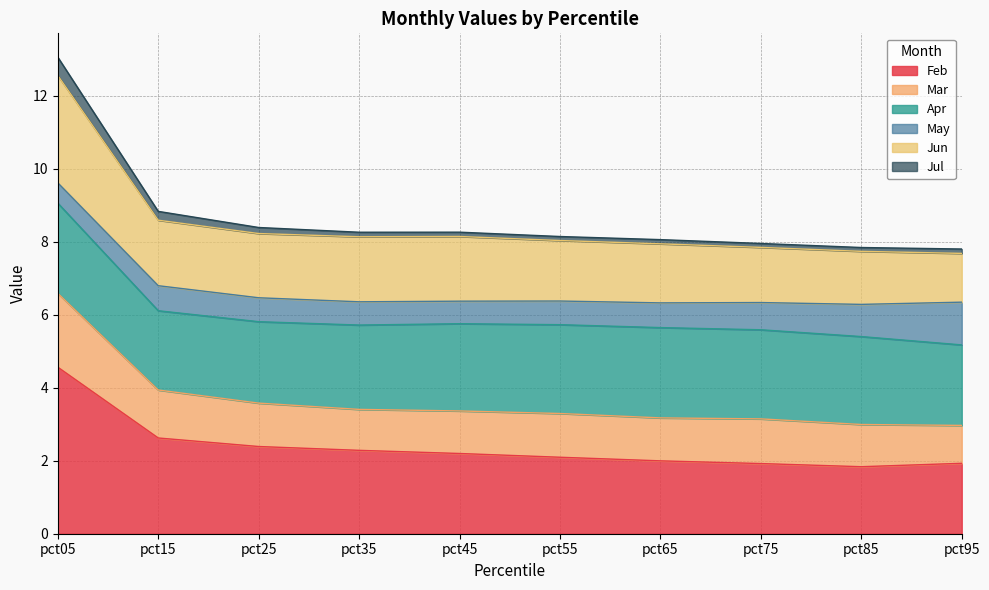

The value of Jun at pct05 is 11.1. True or false?

False